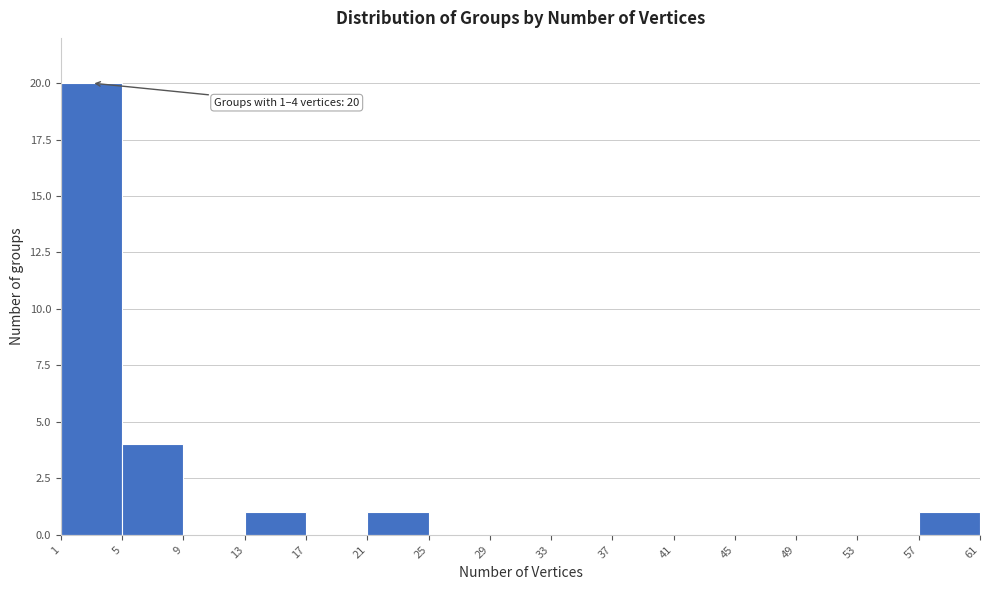

Over which range of the x-axis is the bar tallest?

1 to 5